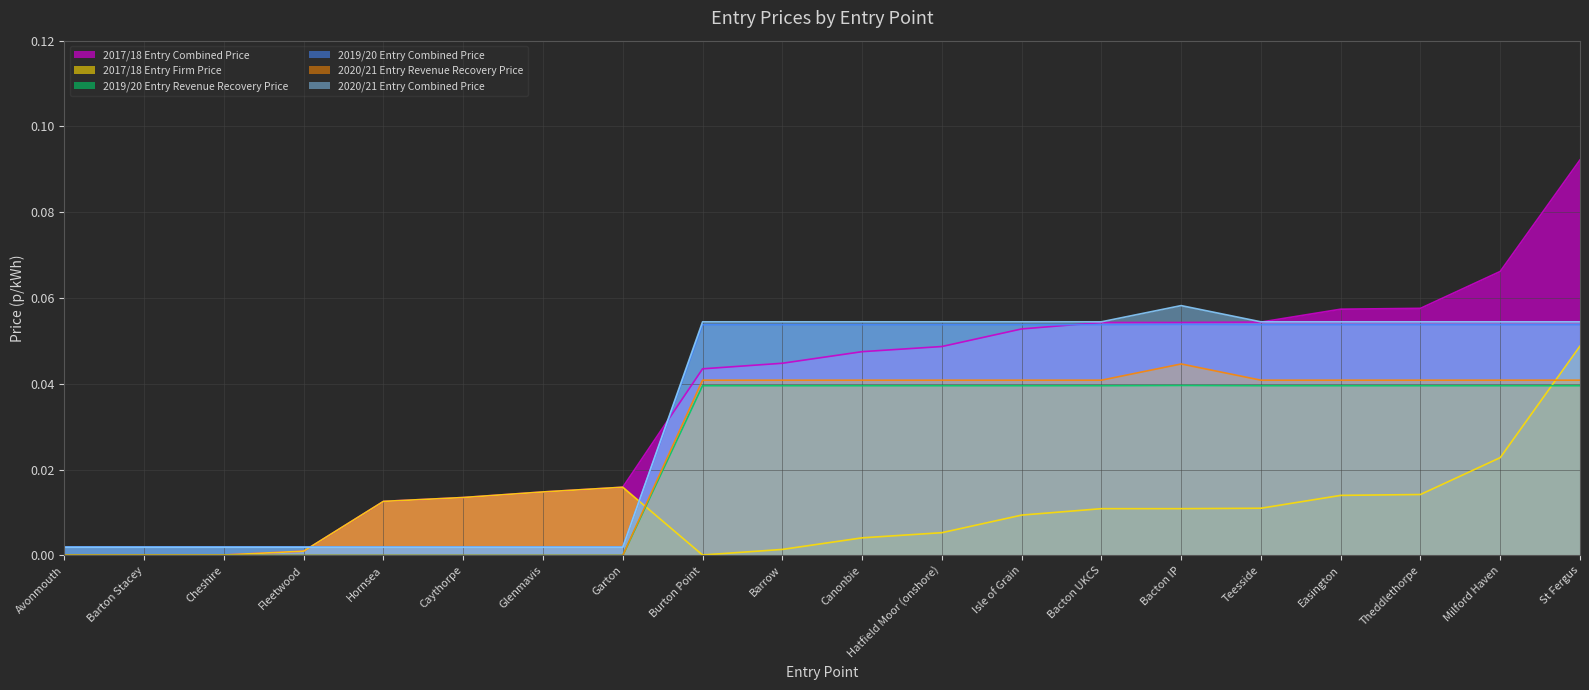

At which label does 2020/21 Entry Combined Price reach its peak?

Bacton IP